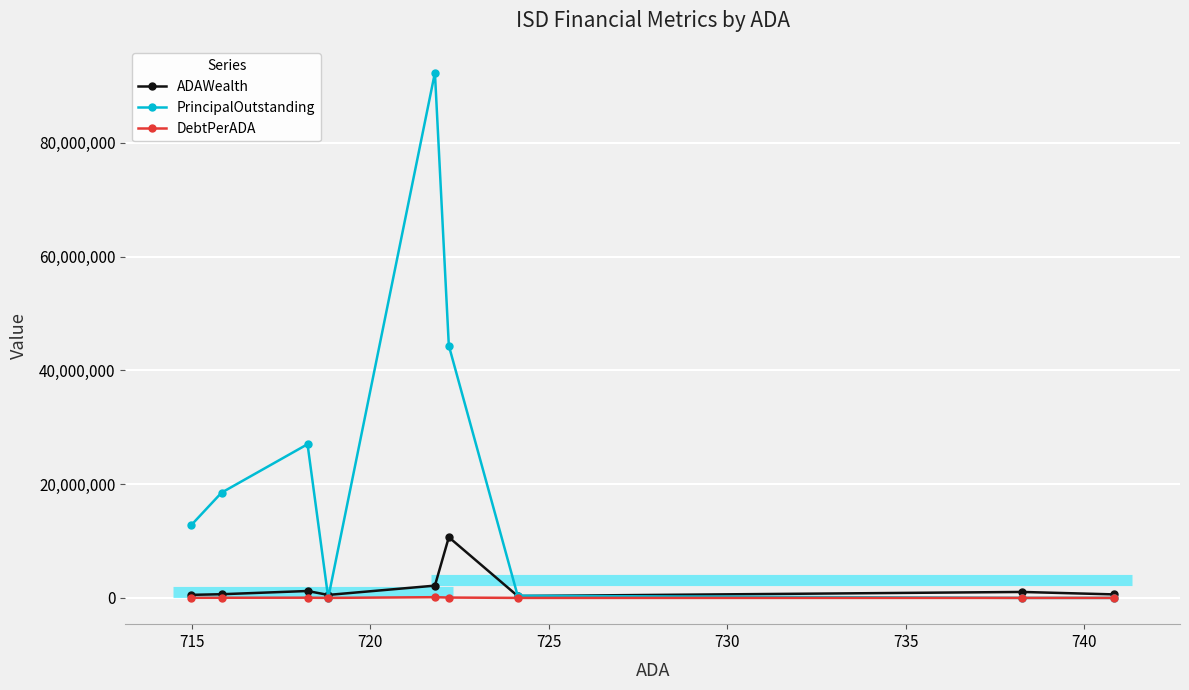

Does the chart display data point markers on the line(s)?

Yes